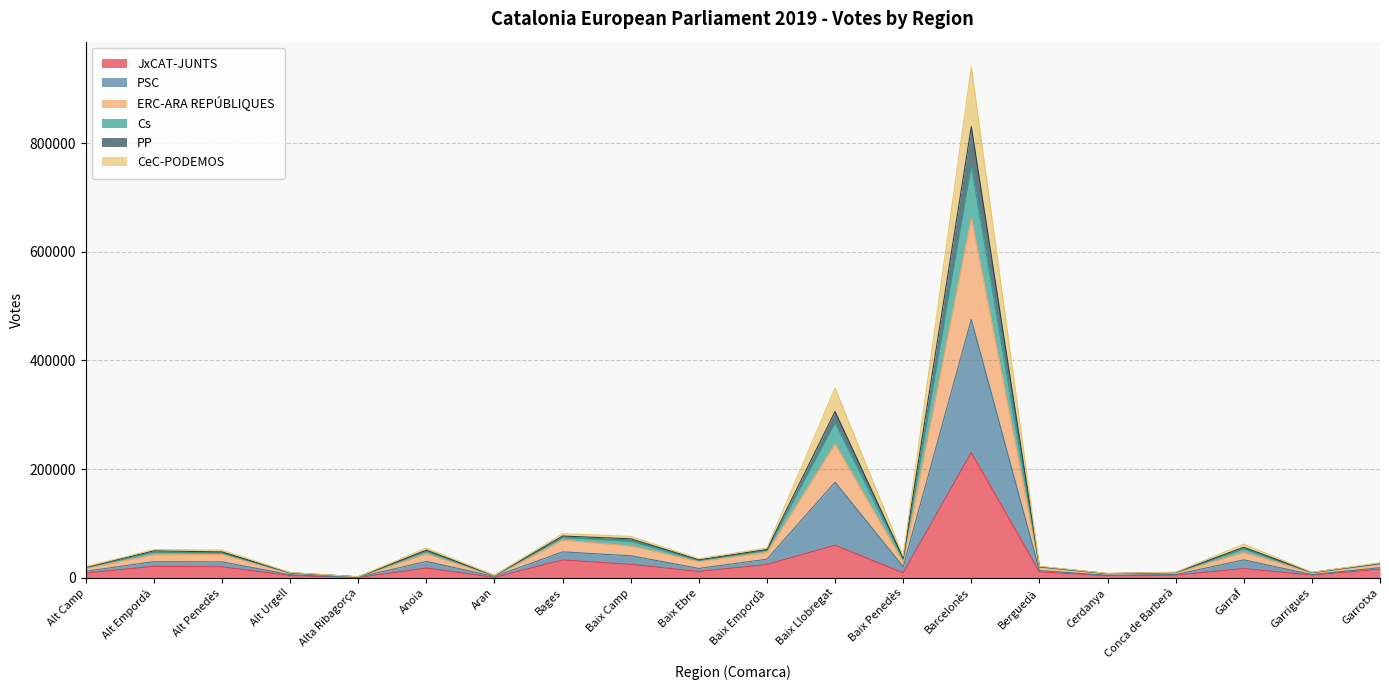

Count the number of data series in this chart.

6